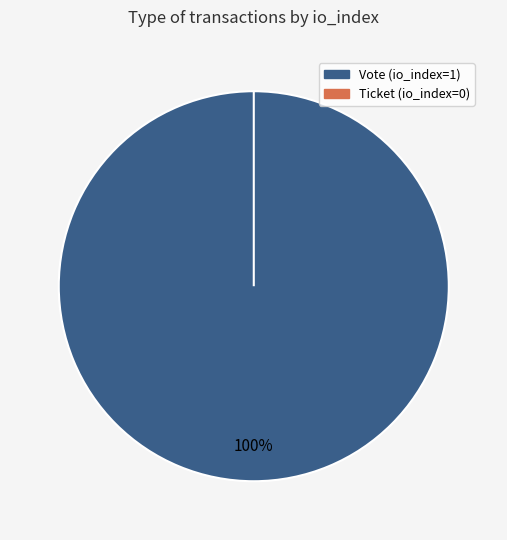

To the nearest percent, what is the difference between the Ticket (io_index=0) and Vote (io_index=1) slice percentages?

100%